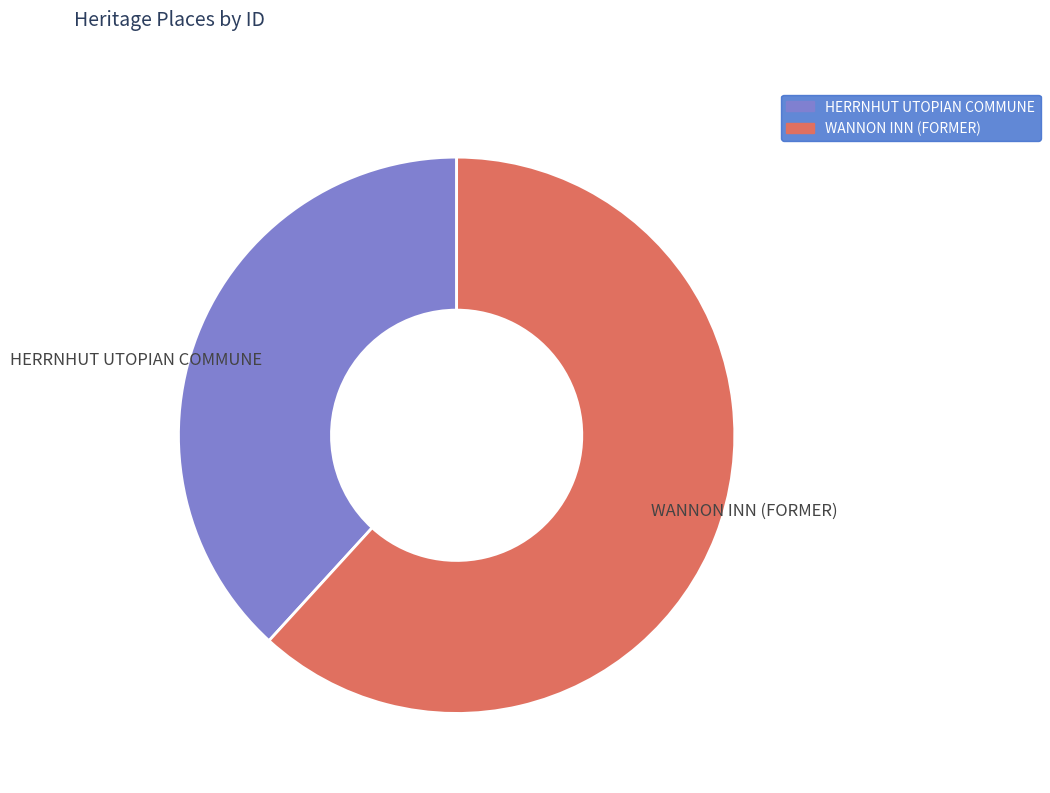

Is HERRNHUT UTOPIAN COMMUNE the majority of the pie?

No